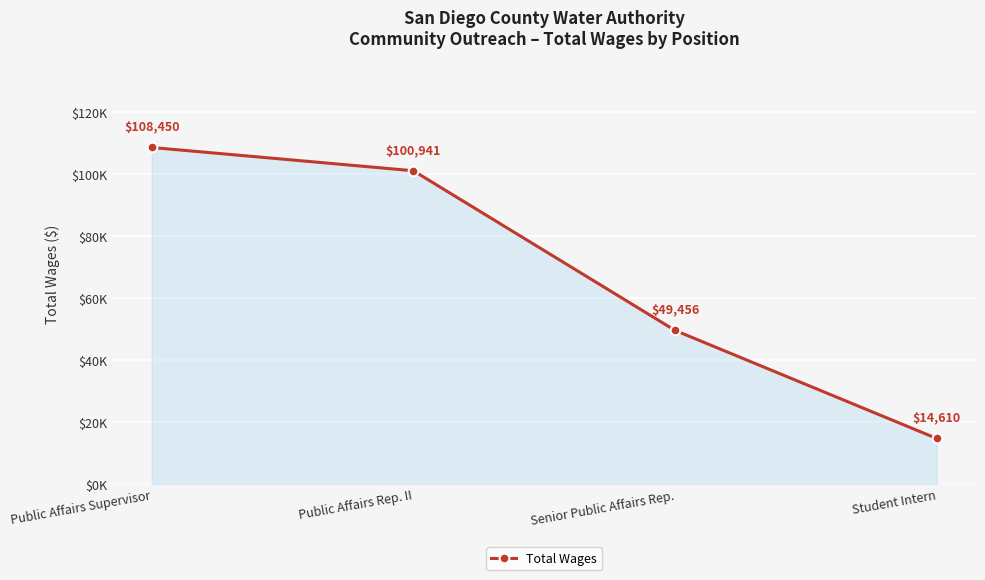

Rank the categories by value from lowest to highest.

Student Intern, Senior Public Affairs Rep., Public Affairs Rep. II, Public Affairs Supervisor